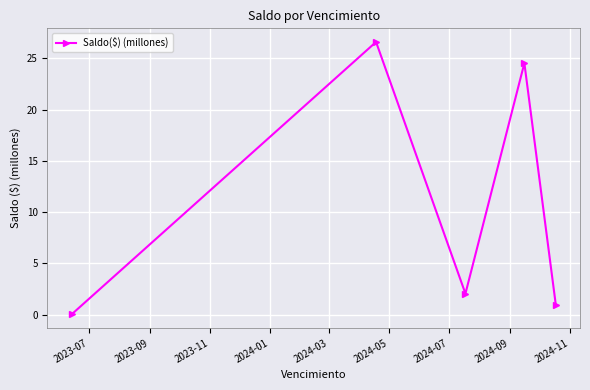

What is the difference between the second highest and second lowest values?

23.5